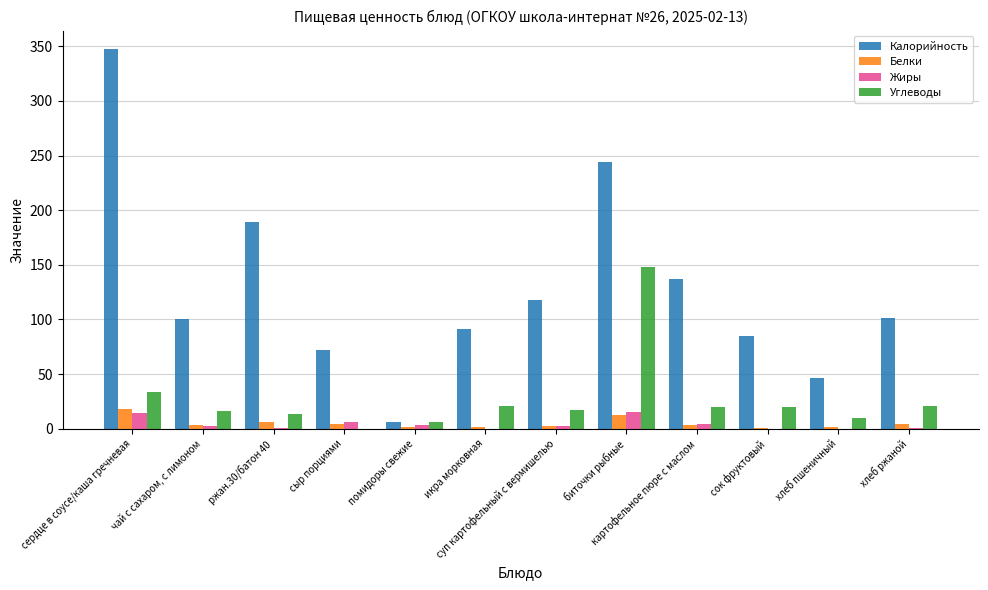

Which series has the largest total across all categories?

Калорийность